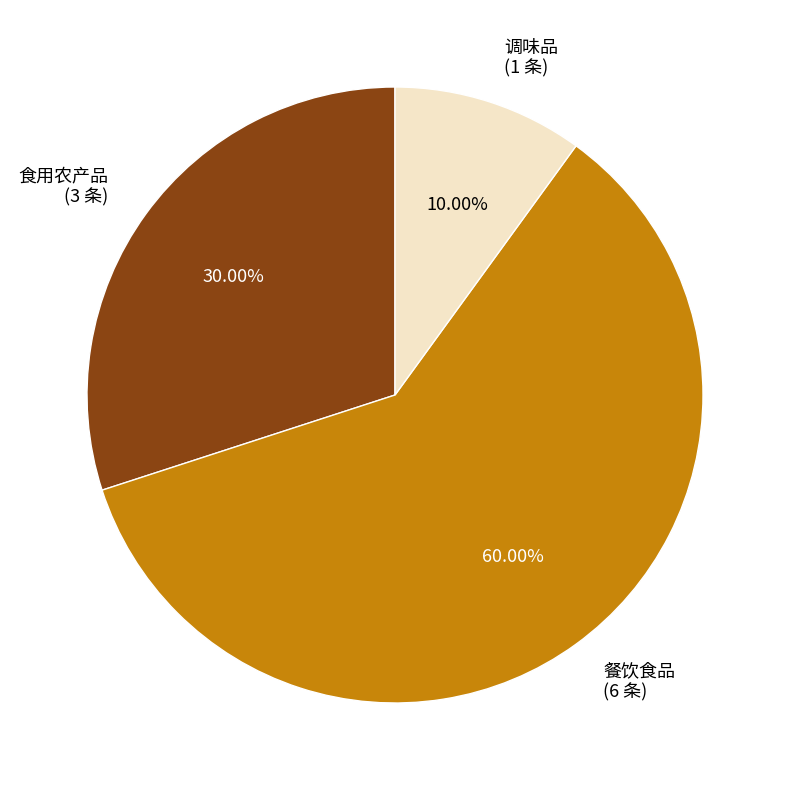

Which has a higher value, 餐饮食品 (6 条) or 食用农产品 (3 条)?

餐饮食品 (6 条)